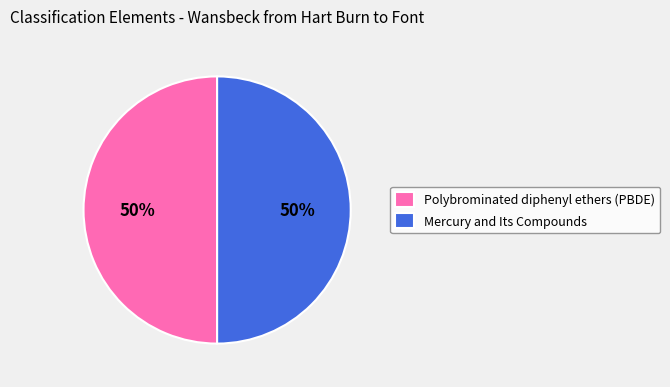

Is the sum of Polybrominated diphenyl ethers (PBDE) and Mercury and Its Compounds greater than half?

Yes